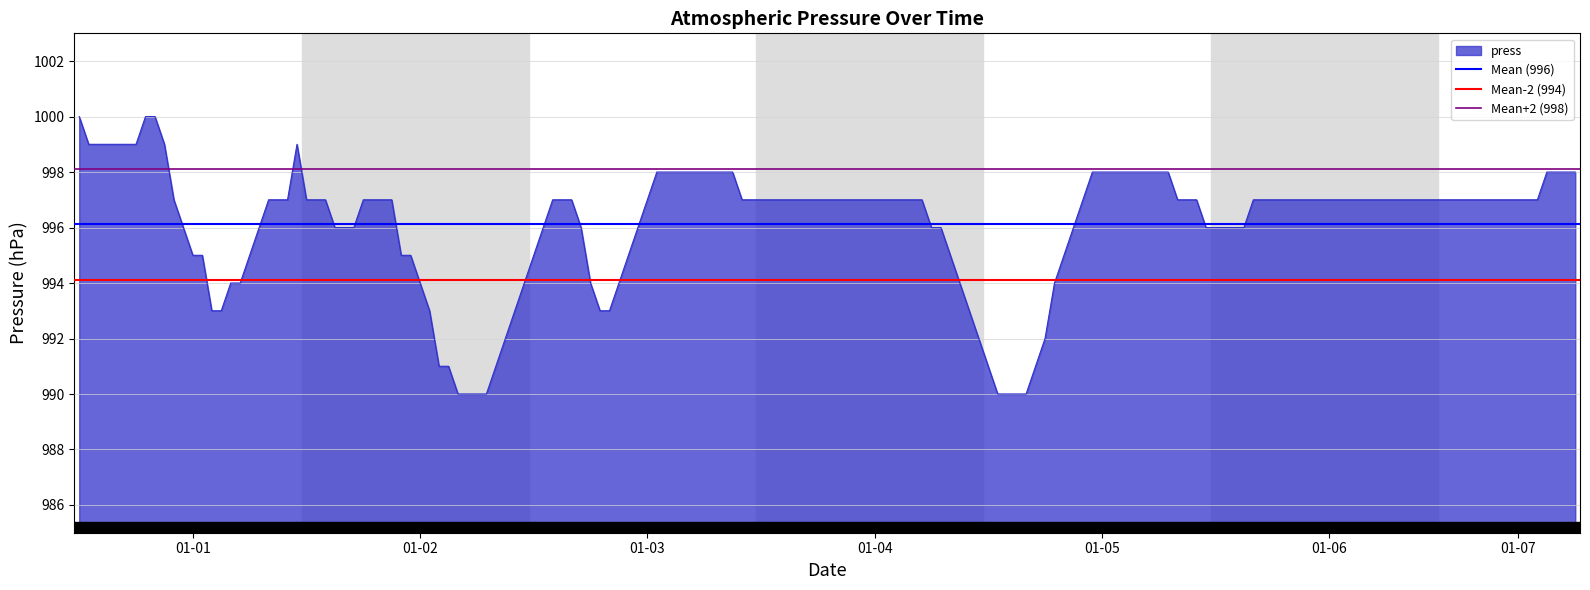

At which label is Mean (996) closest to 996?

01-01